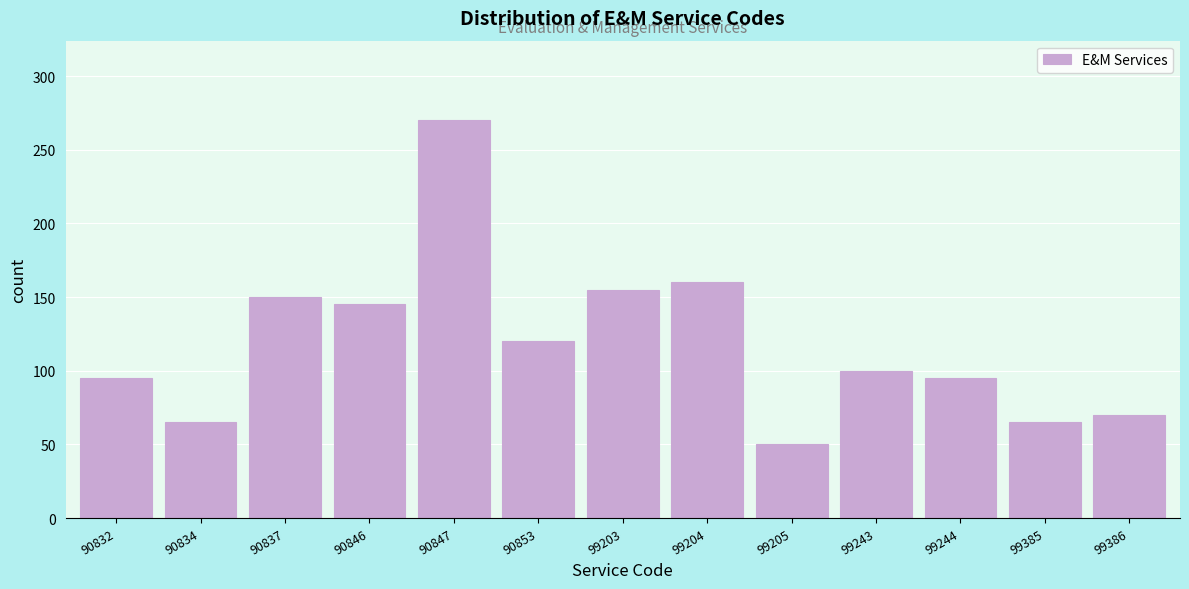

Reading left to right, extract all data points from this chart.

95	65	150	145	270	120	155	160	50	100	95	65	70